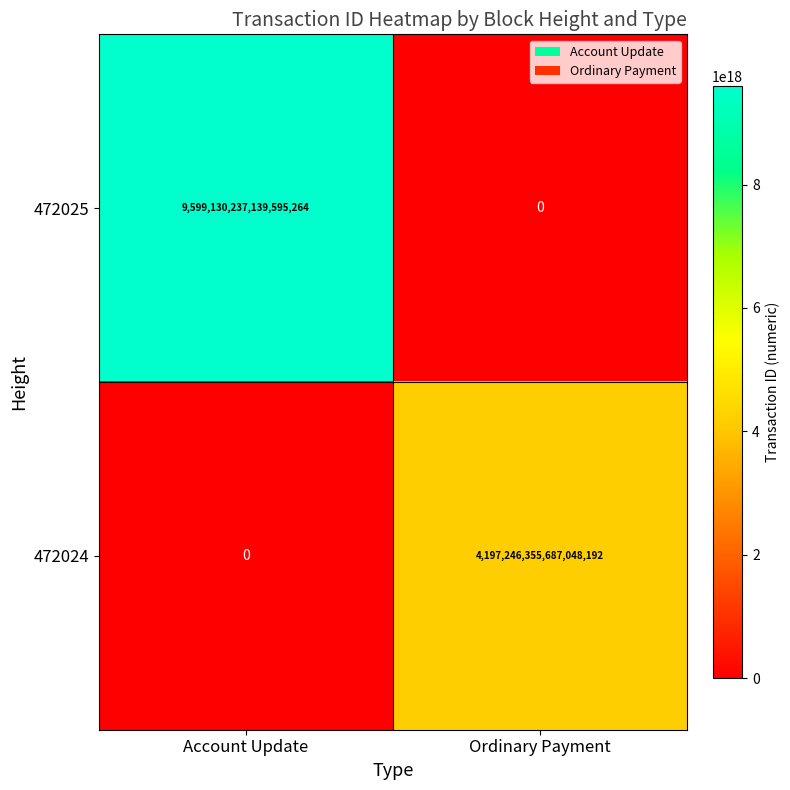

List the series in order of their peak value, lowest first.

472024, 472025